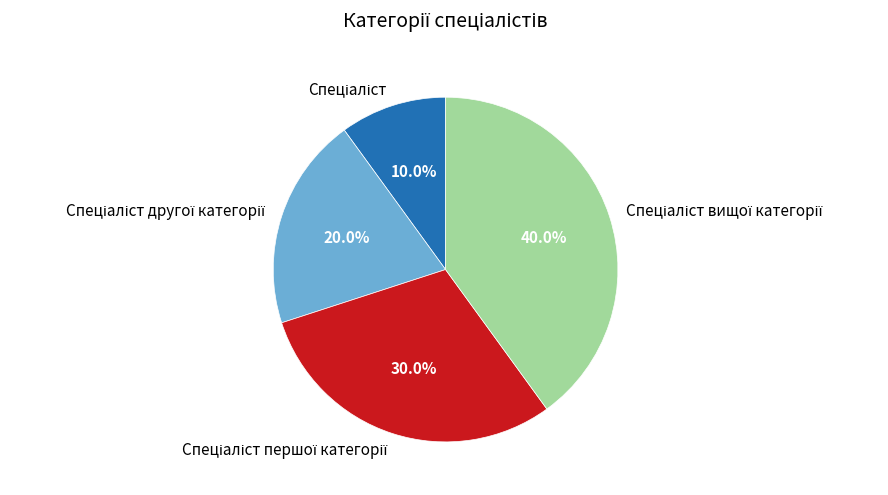

Does any single category account for the majority?

No